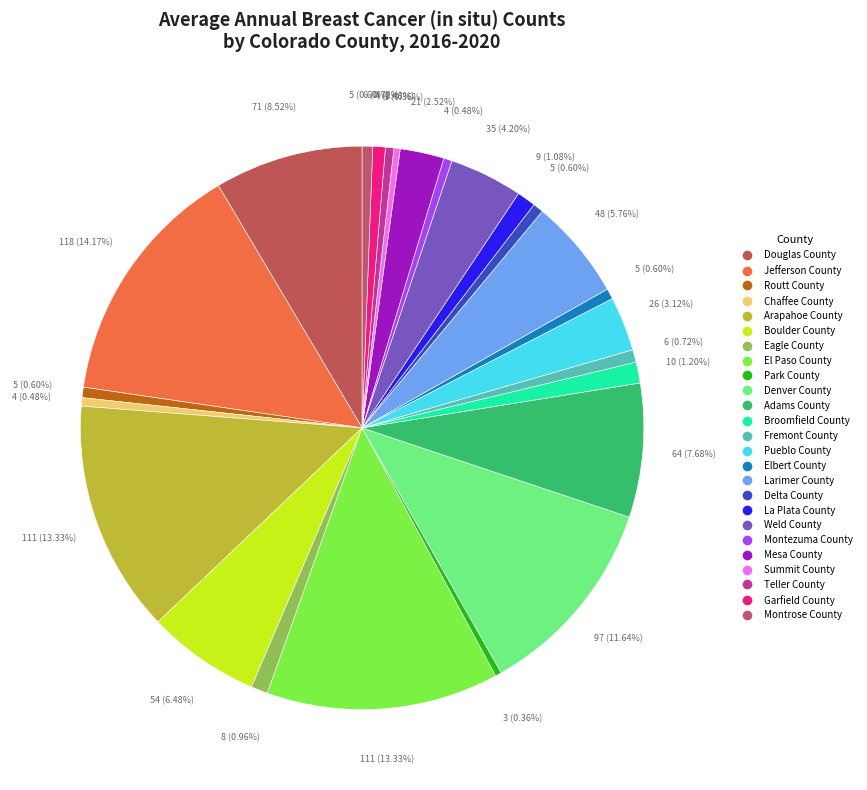

To the nearest percent, what is the average slice percentage?

4%